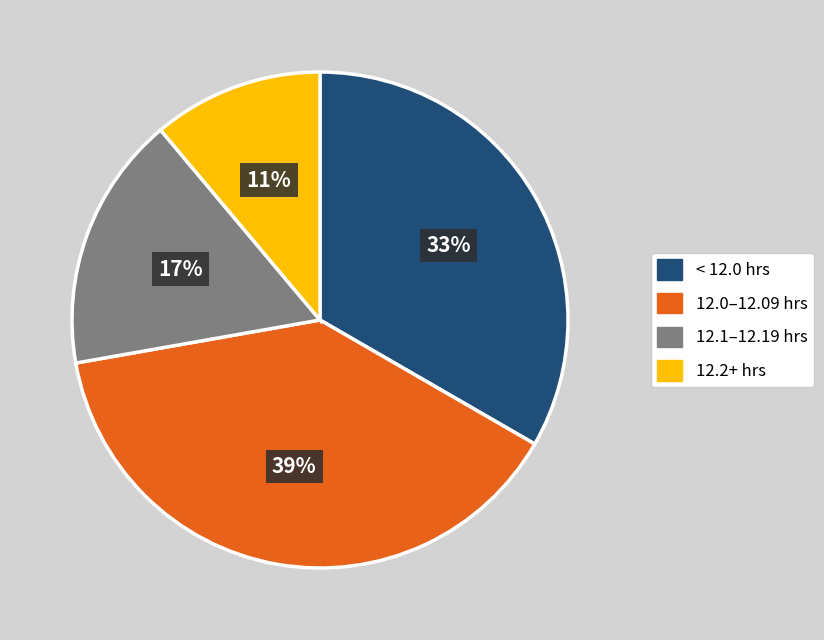

Count the number of slices in the pie.

4